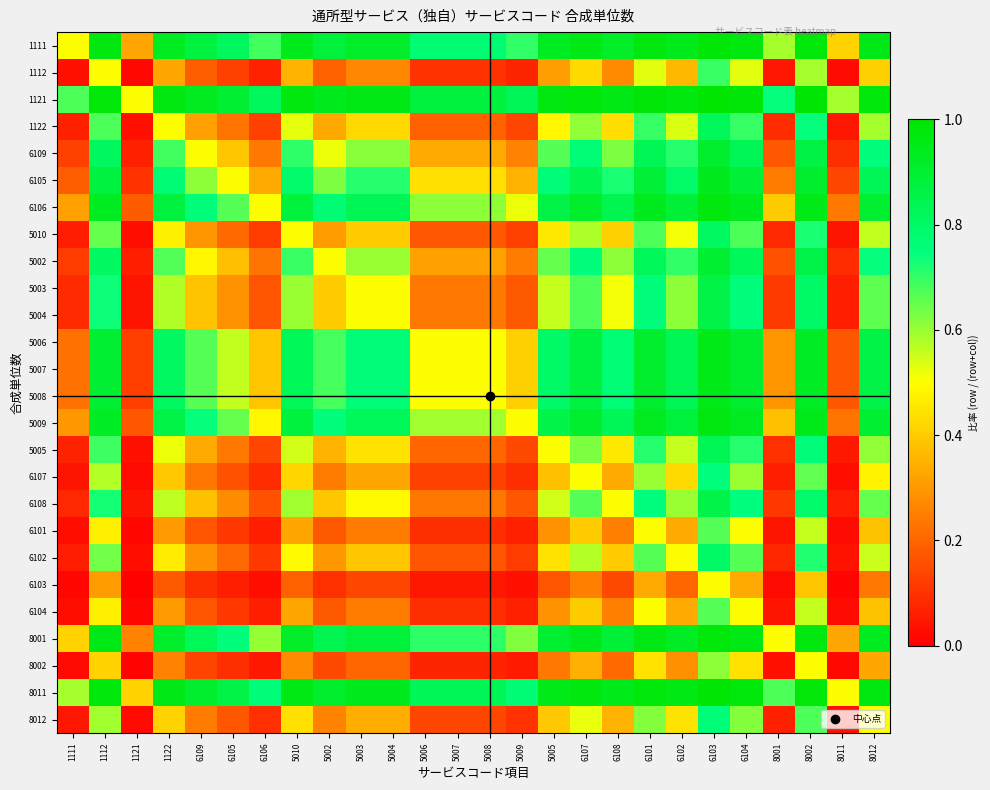

How many distinct data groups are displayed?

26